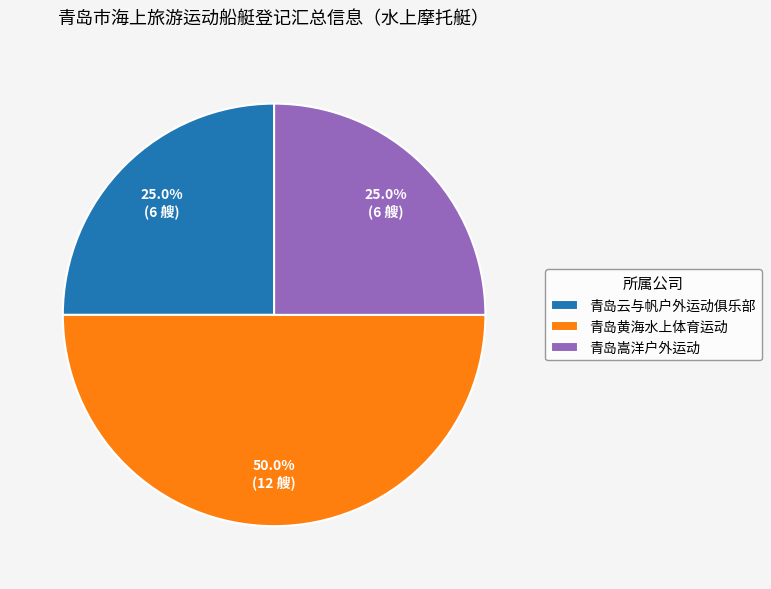

To the nearest percent, what is the average slice percentage?

33%